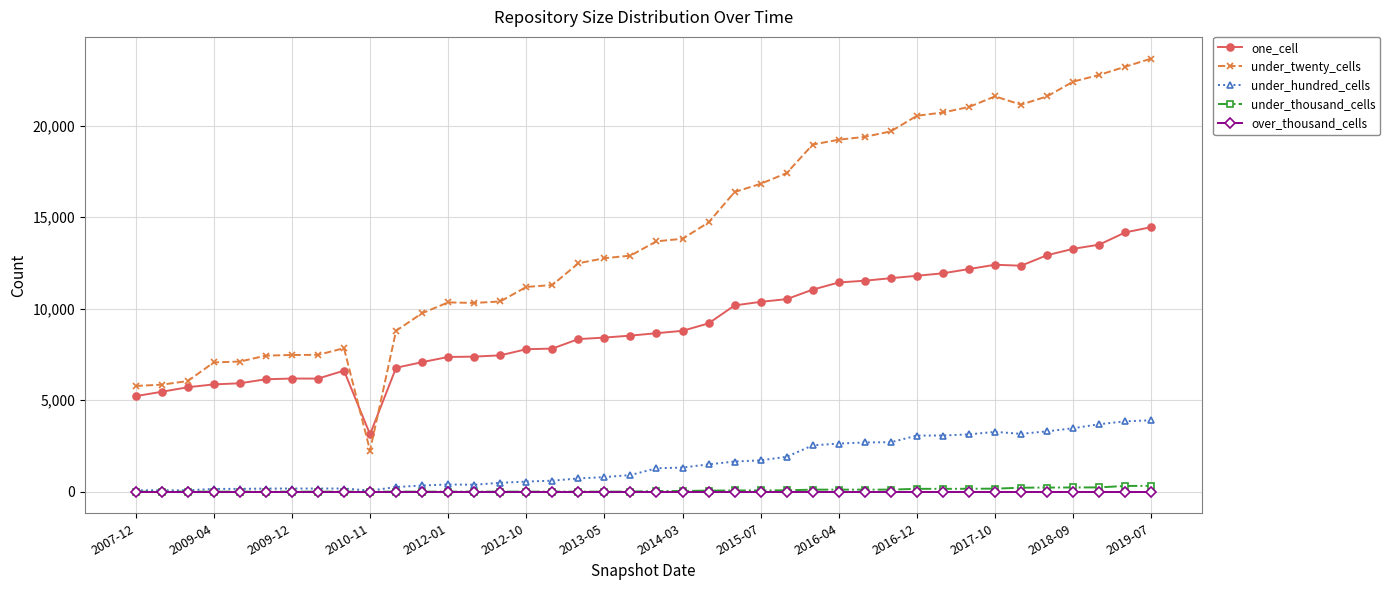

Which series has the largest total across all categories?

under_twenty_cells